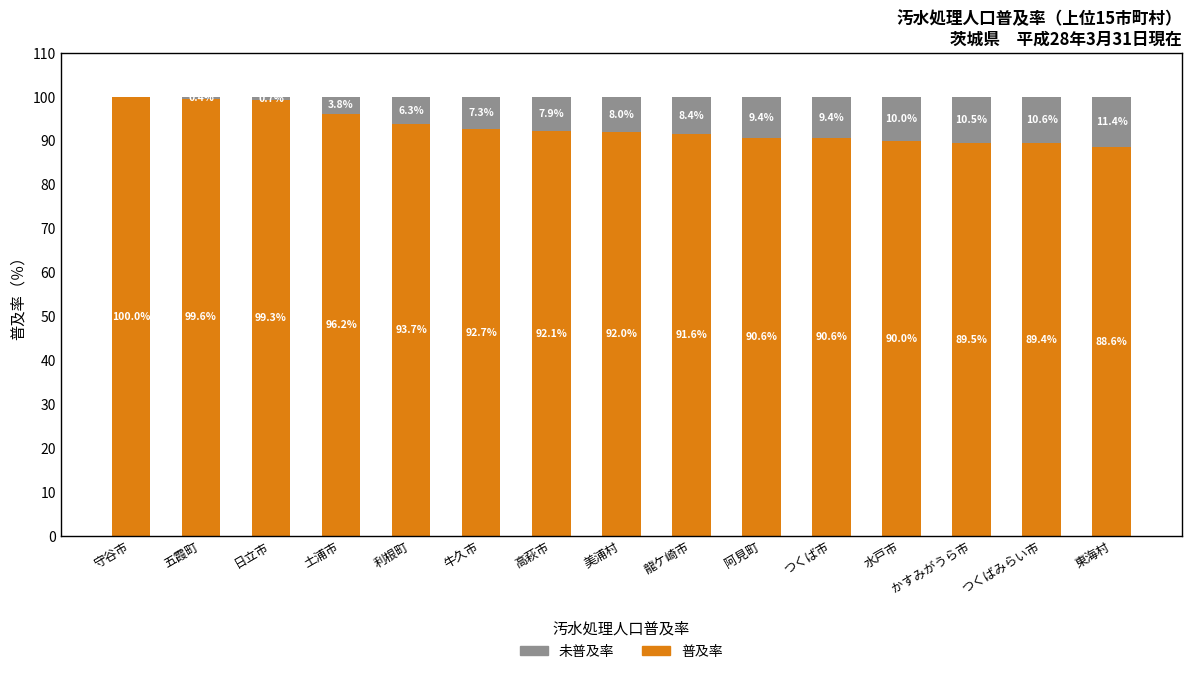

What is the total value across all series at 利根町?

100.0